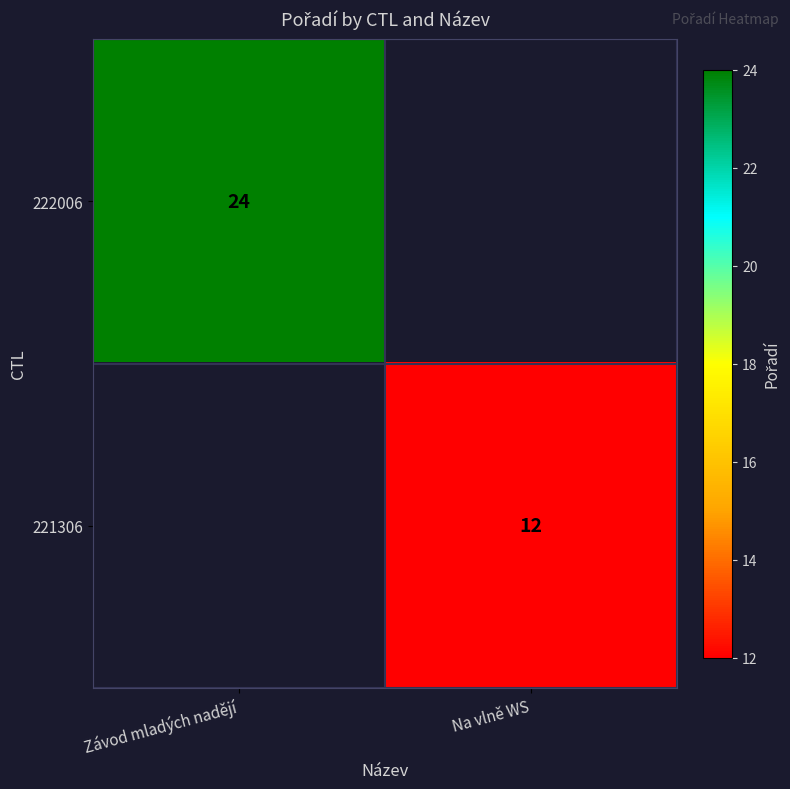

The 222006 series shows 34 at Závod mladých nadějí. True or false?

False